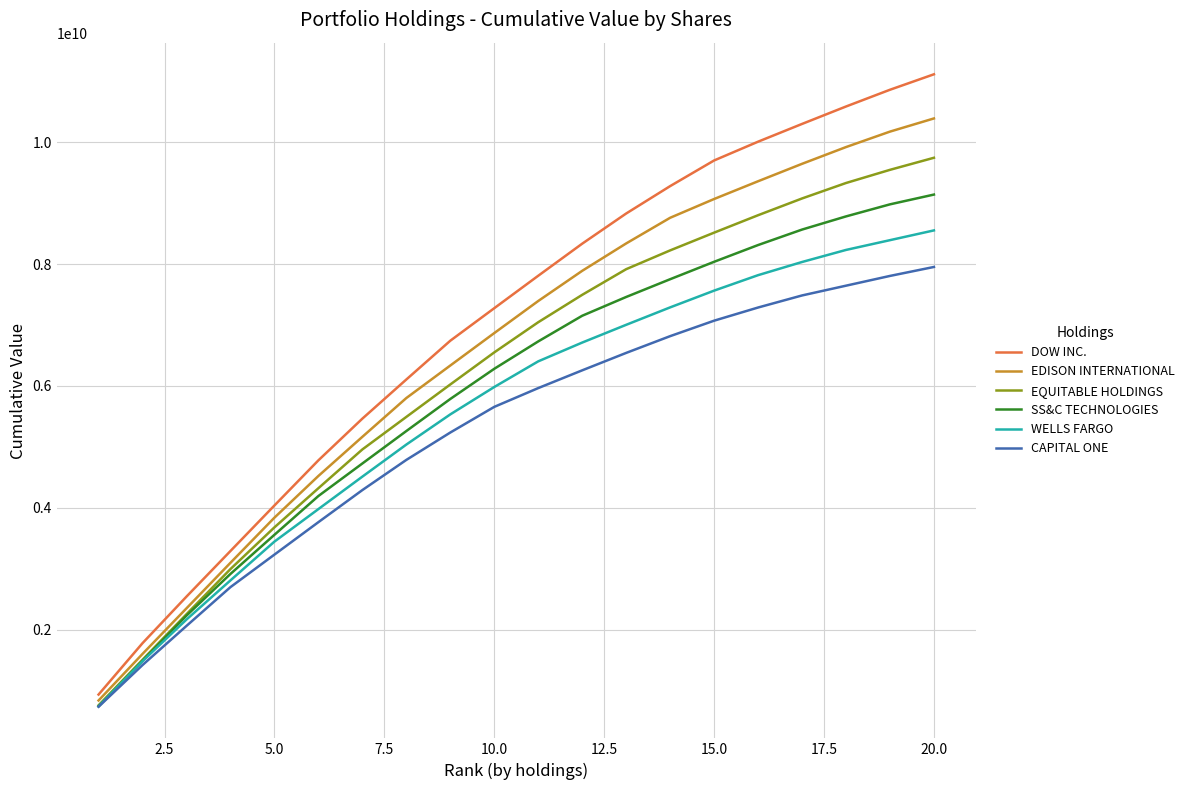

What is the difference between the maximum and minimum values in the EQUITABLE HOLDINGS series?

8978850148